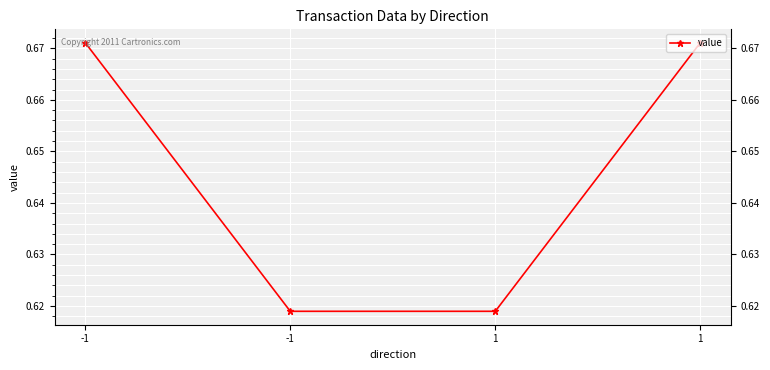

How many data points does each series have?

4